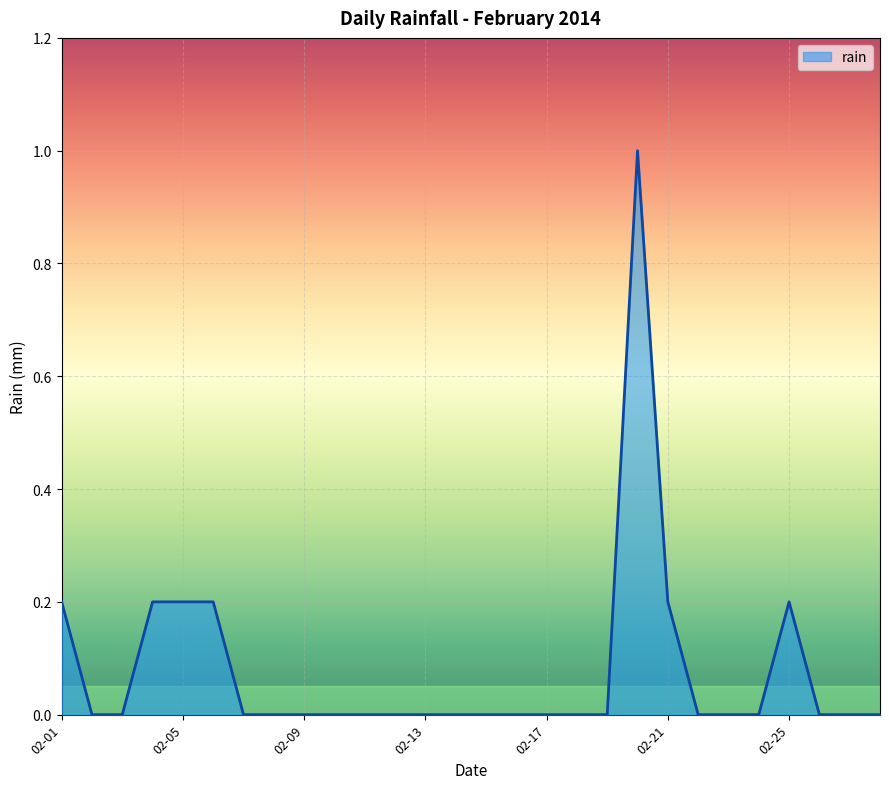

What is the difference between the maximum and minimum values?

1.0